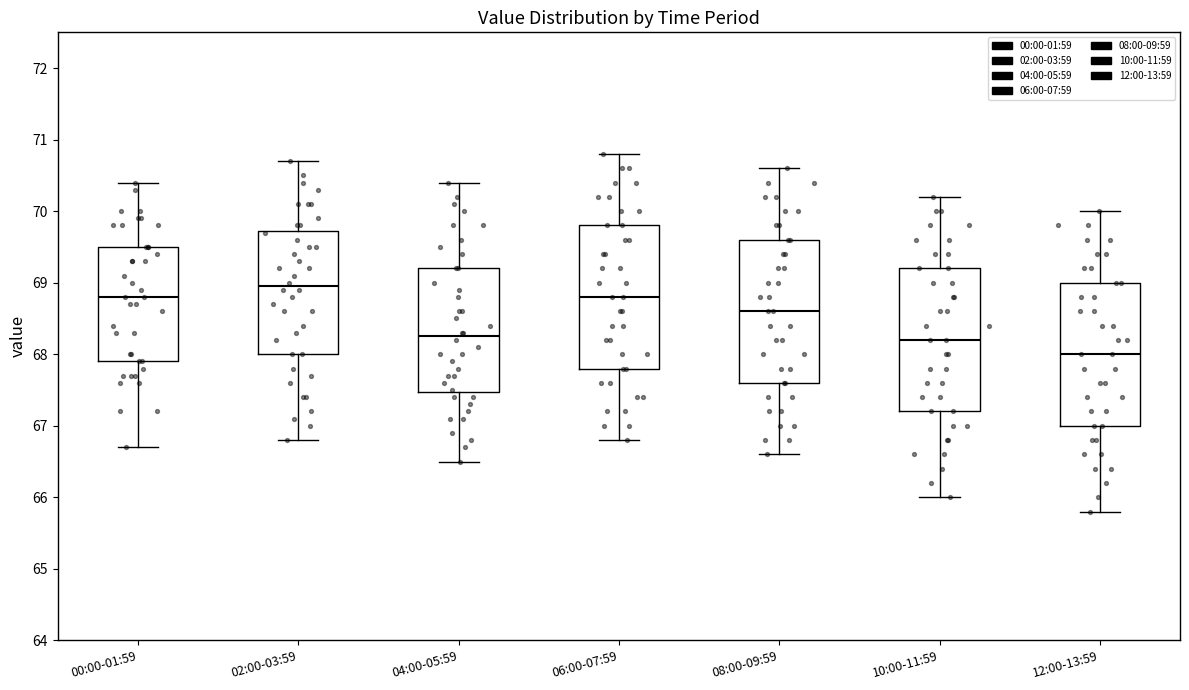

Reading left to right, read every box against the y-axis: the position of its median line, the range the box covers, and the ends of its whiskers. The values are not printed on the chart, so give them approximately, as read against the axis.

00:00-01:59: median 68.8, box 67.9 to 69.5, whiskers 66.7 to 70.4
02:00-03:59: median 69.0, box 68.0 to 69.7, whiskers 66.8 to 70.7
04:00-05:59: median 68.3, box 67.5 to 69.2, whiskers 66.5 to 70.4
06:00-07:59: median 68.8, box 67.8 to 69.8, whiskers 66.8 to 70.8
08:00-09:59: median 68.6, box 67.6 to 69.6, whiskers 66.6 to 70.6
10:00-11:59: median 68.2, box 67.2 to 69.2, whiskers 66.0 to 70.2
12:00-13:59: median 68.0, box 67.0 to 69.0, whiskers 65.8 to 70.0